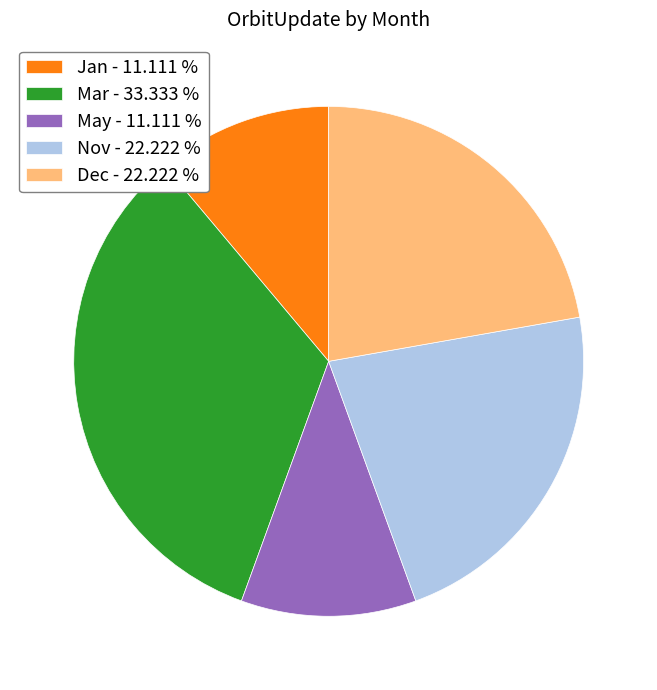

Which slice is the largest?

Mar - 33.333 %